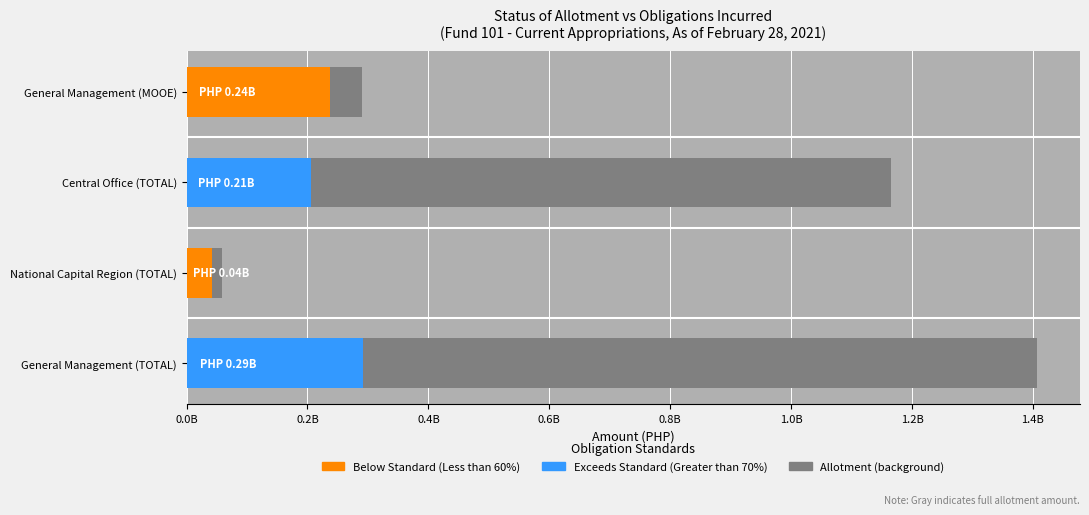

Where does the Unobligated Balance series first go above 959320462?

General Management (TOTAL)